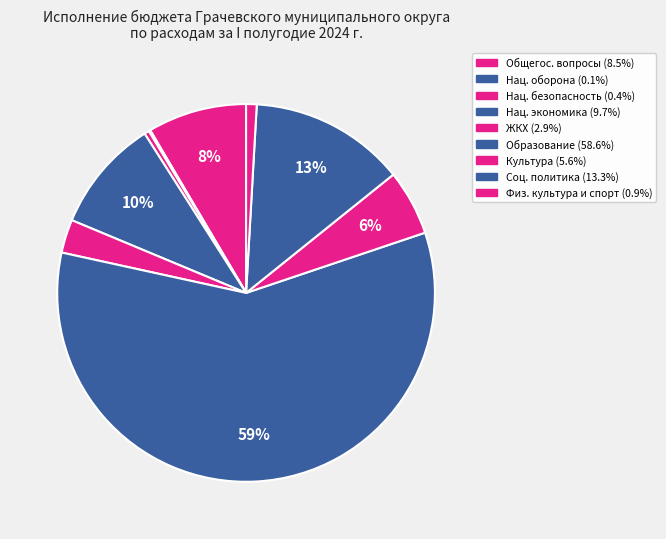

Which slice is the smallest?

НАЦИОНАЛЬНАЯ ОБОРОНА